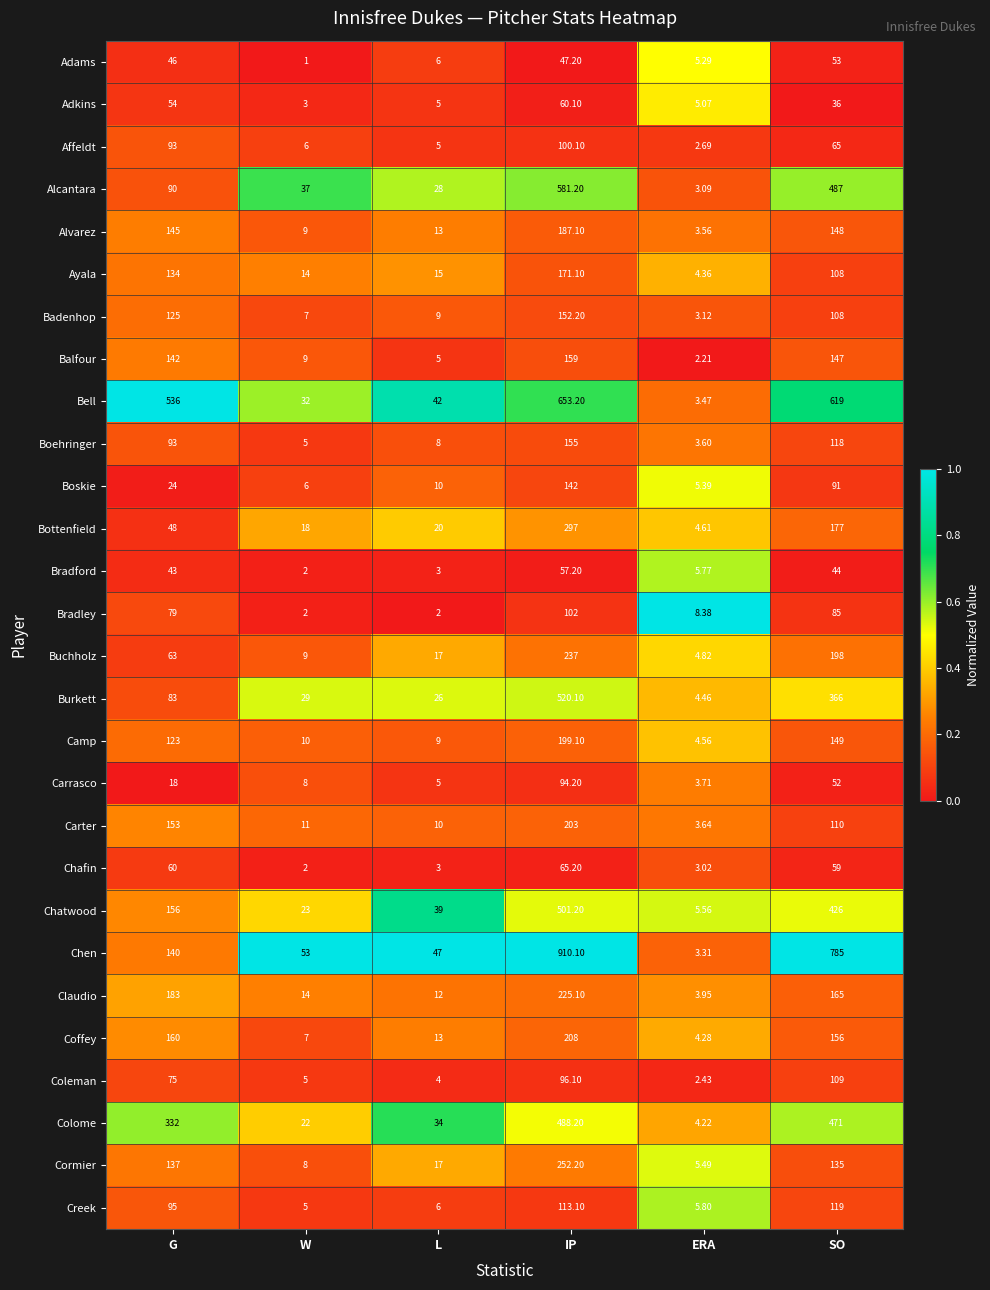

List the series in order of their peak value, lowest first.

Adams, Bradford, Adkins, Chafin, Carrasco, Affeldt, Bradley, Coleman, Creek, Boskie, Badenhop, Boehringer, Balfour, Ayala, Alvarez, Camp, Carter, Coffey, Claudio, Buchholz, Cormier, Bottenfield, Colome, Chatwood, Burkett, Alcantara, Bell, Chen